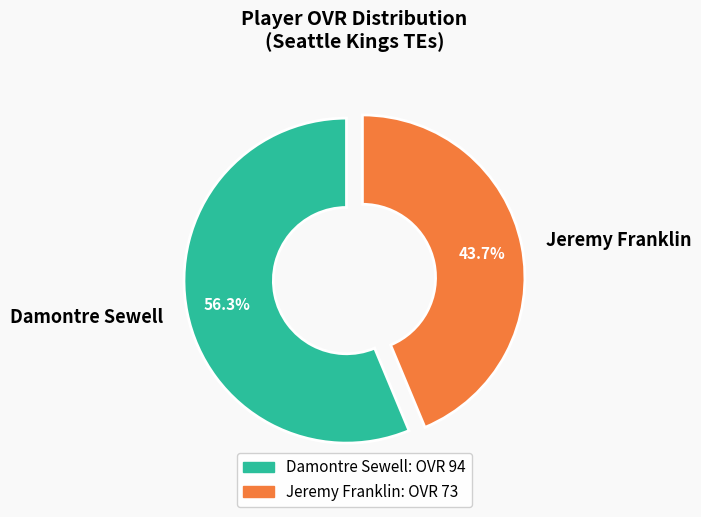

Between Damontre Sewell and Jeremy Franklin, which is larger?

Damontre Sewell